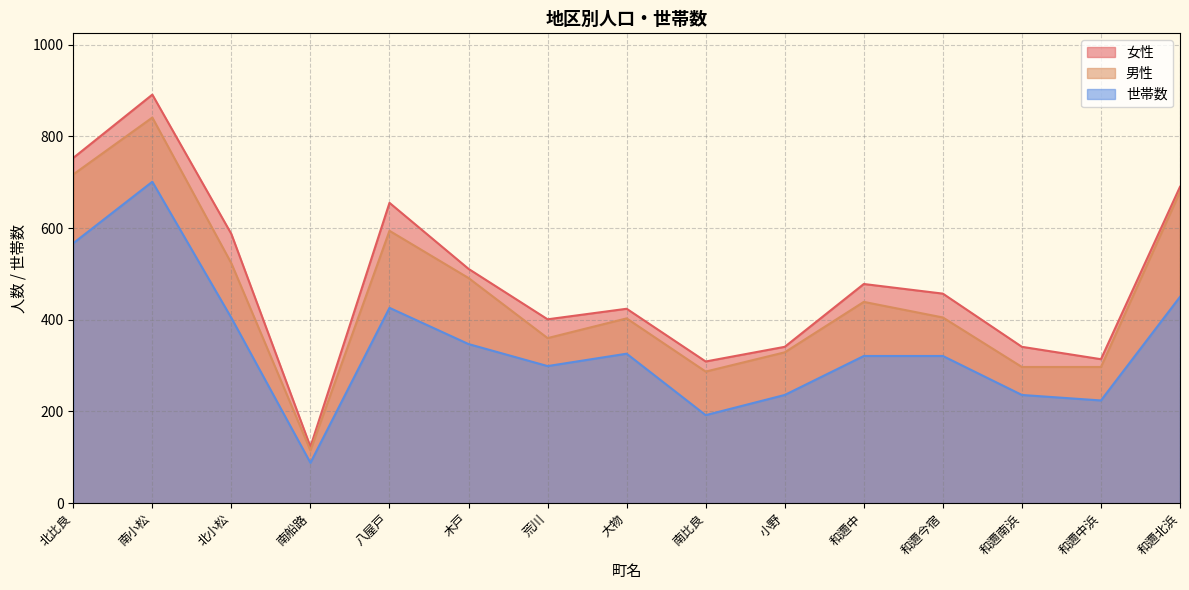

How many values in the 女性 series exceed 457?

7